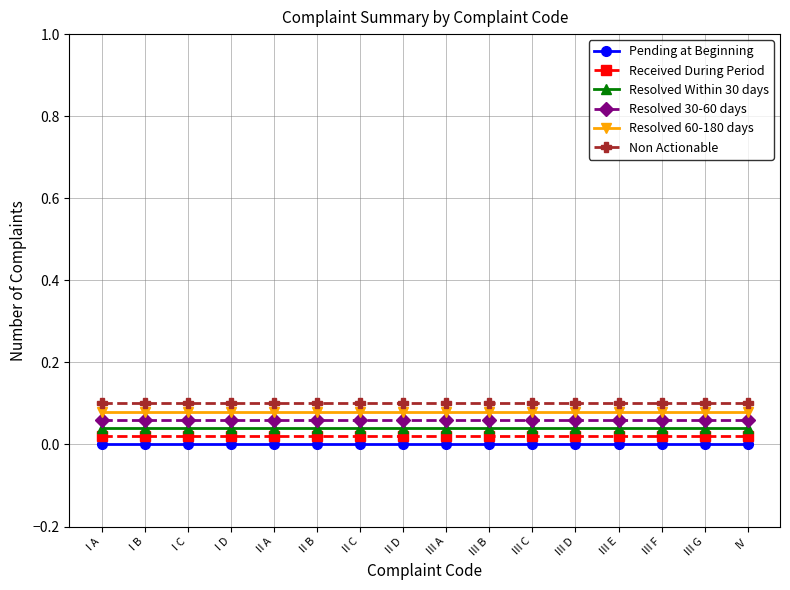

True or false: Resolved 60-180 days and Resolved 30-60 days intersect in this chart.

False